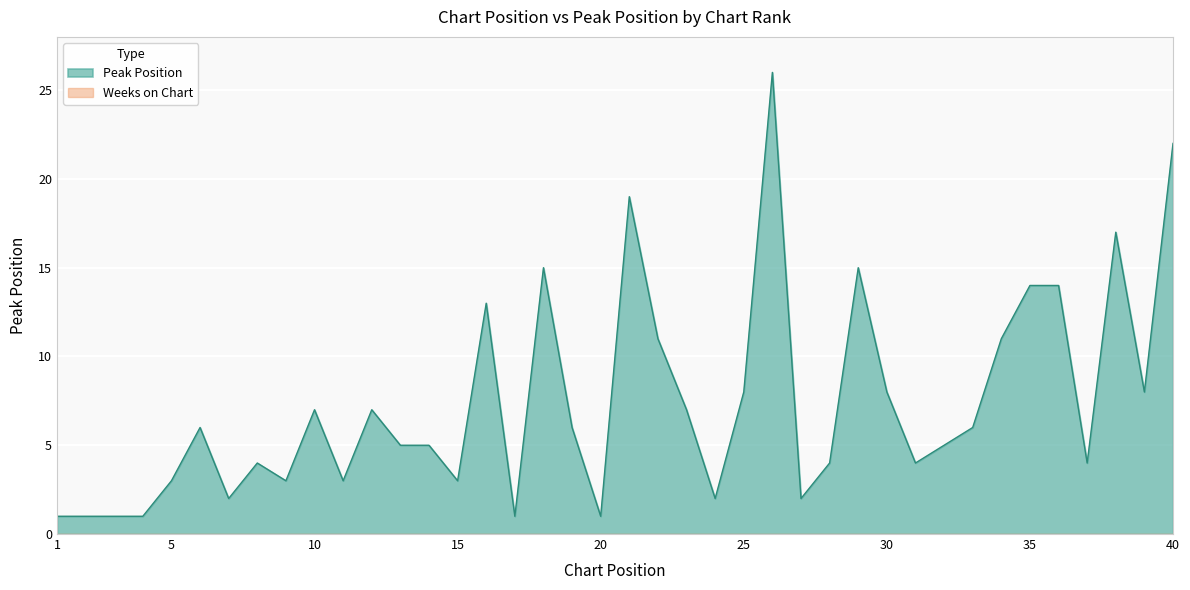

Reading right to left, list all the values displayed in this chart.

40=22	39=8	38=17	37=4	36=14	35=14	34=11	33=6	32=5	31=4	30=8	29=15	28=4	27=2	26=26	25=8	24=2	23=7	22=11	21=19	20=1	19=6	18=15	17=1	16=13	15=3	14=5	13=5	12=7	11=3	10=7	9=3	8=4	7=2	6=6	5=3	4=1	3=1	2=1	1=1